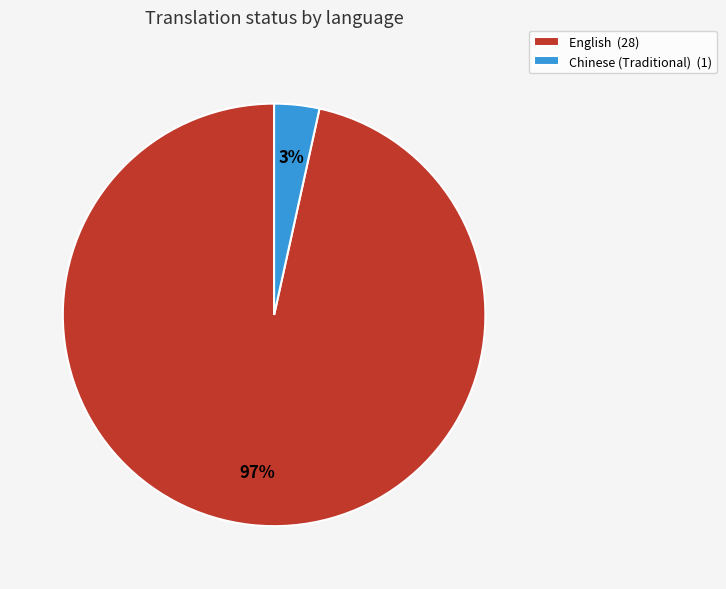

True or false: Chinese (Traditional) accounts for 3% of the total.

True